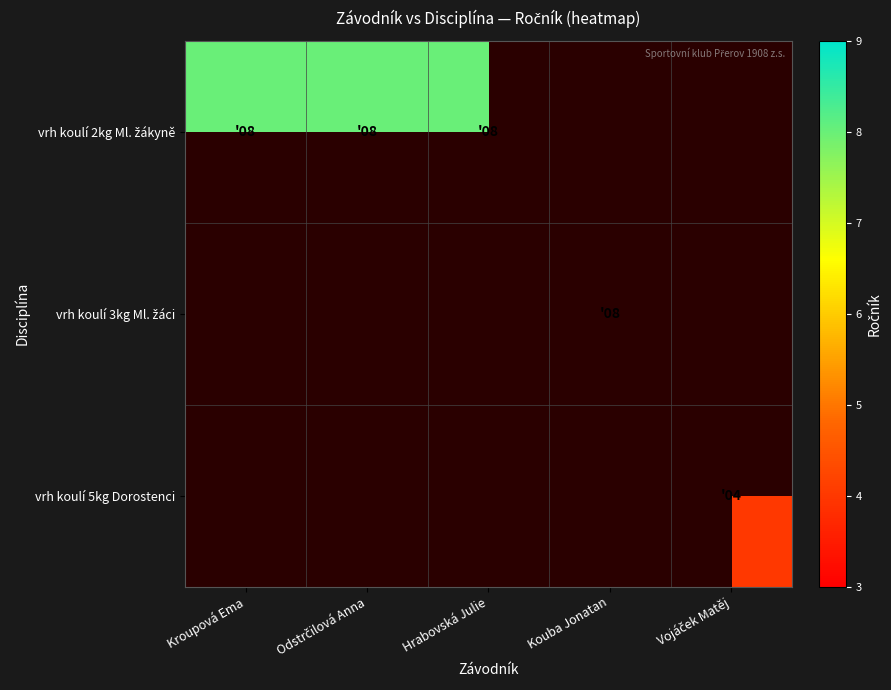

Count the number of data series in this chart.

3